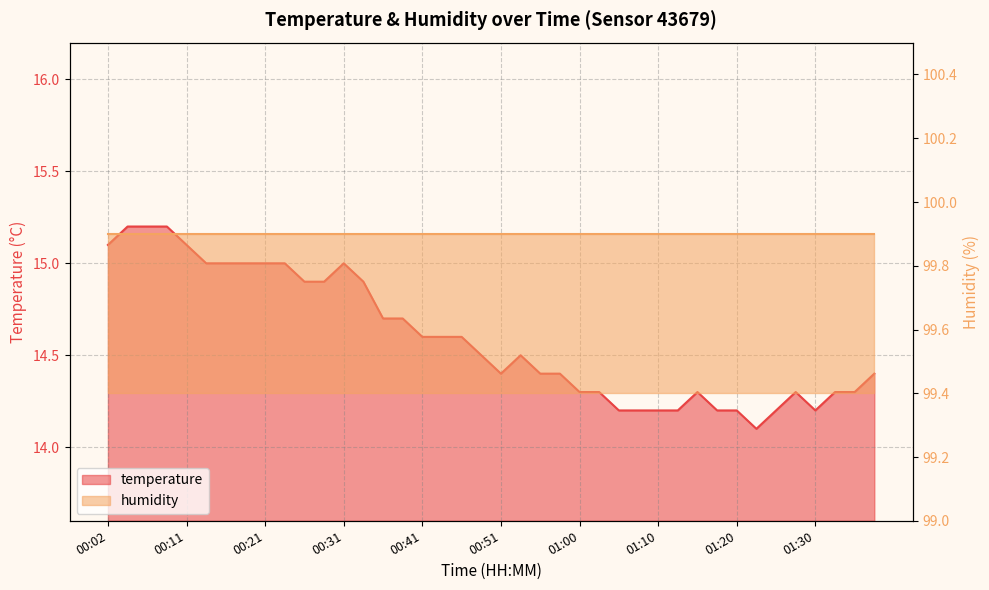

The value at 01:37 is 14.4. True or false?

True